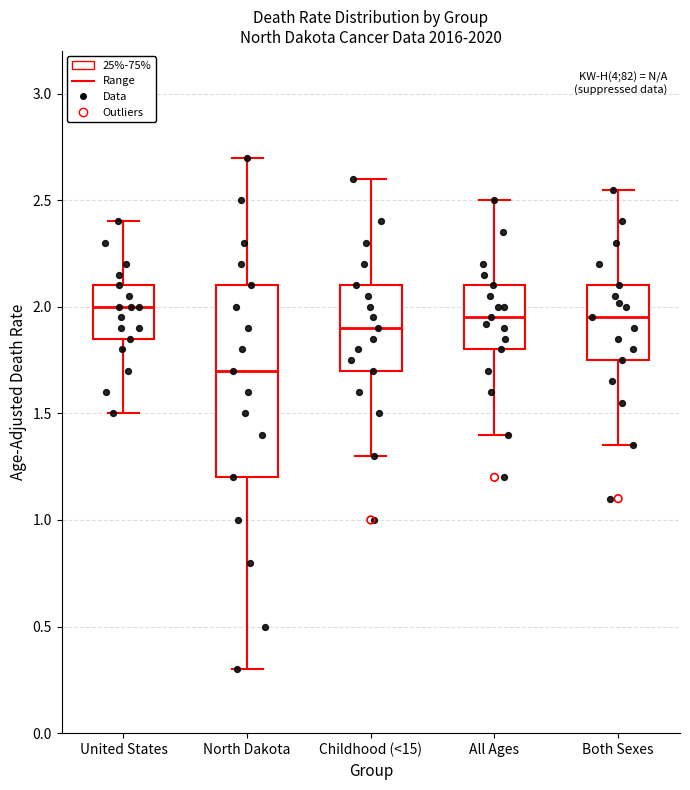

Reading left to right, transcribe this box plot: for each box, give where its median line is, the range the box spans, and where its two whiskers end, as read against the y-axis. The values are not printed on the chart, so give them approximately, as read against the axis.

United States: median 2.00, box 1.85 to 2.10, whiskers 1.50 to 2.40
North Dakota: median 1.70, box 1.20 to 2.10, whiskers 0.30 to 2.70
Childhood (<15): median 1.90, box 1.70 to 2.10, whiskers 1.30 to 2.60
All Ages: median 1.95, box 1.80 to 2.10, whiskers 1.40 to 2.50
Both Sexes: median 1.95, box 1.75 to 2.10, whiskers 1.35 to 2.55